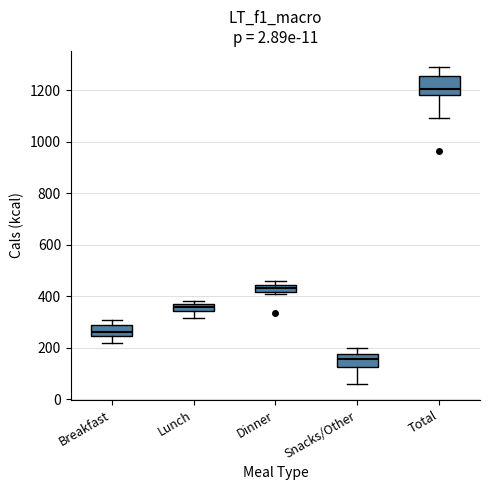

Where is the lower edge of the box for Snacks/Other on the y-axis? The values are not printed on the chart, so give them approximately, as read against the axis.

120